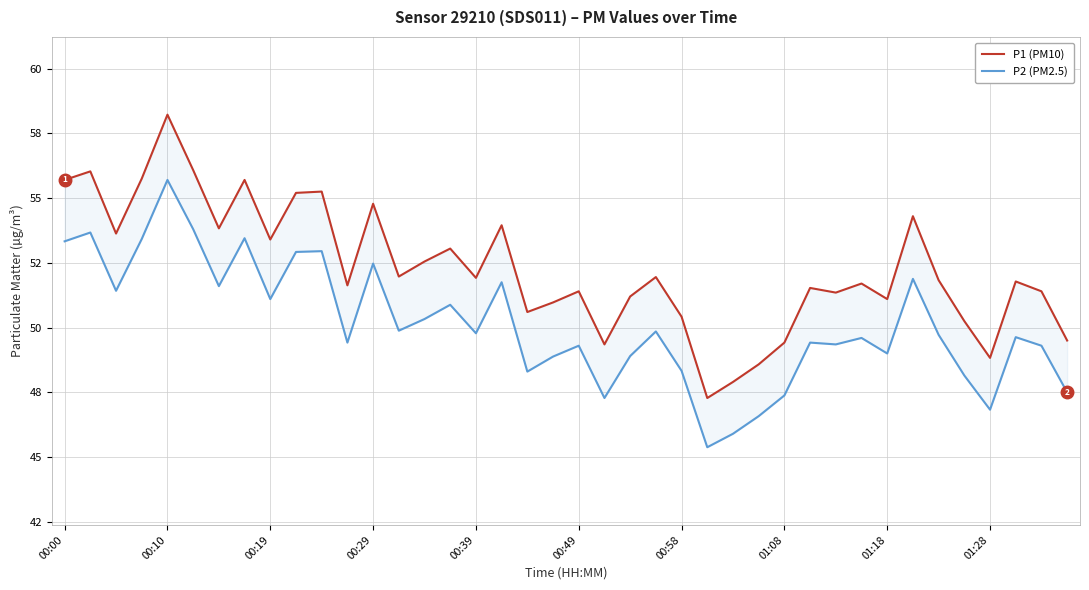

Between 01:18 and 23, which series saw the biggest shift?

P1 (PM10)